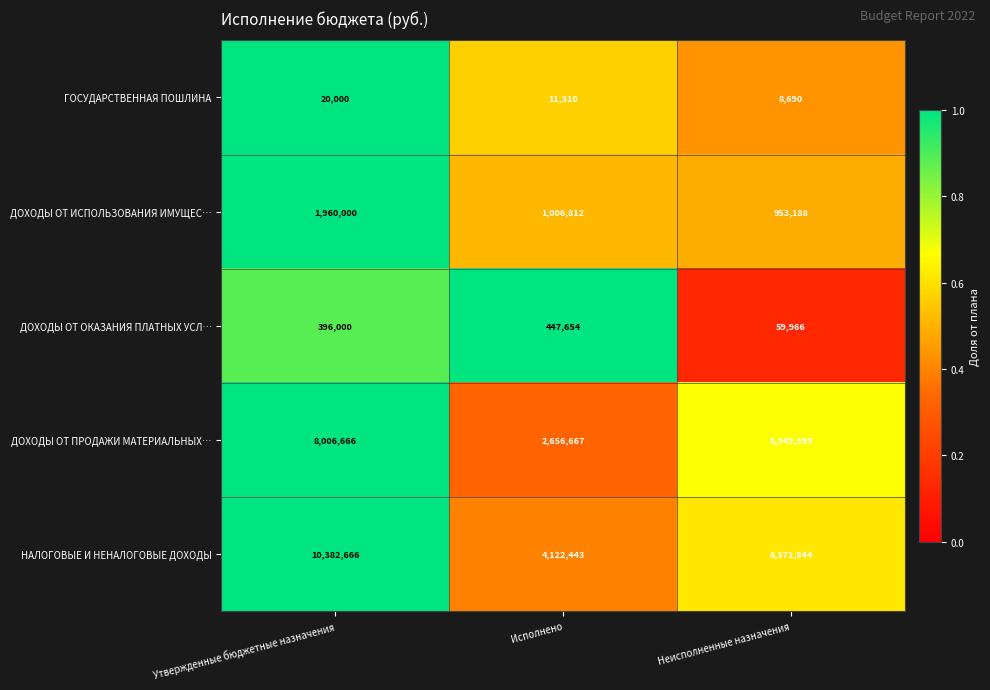

At which label does НАЛОГОВЫЕ И НЕНАЛОГОВЫЕ ДОХОДЫ reach its minimum?

Исполнено